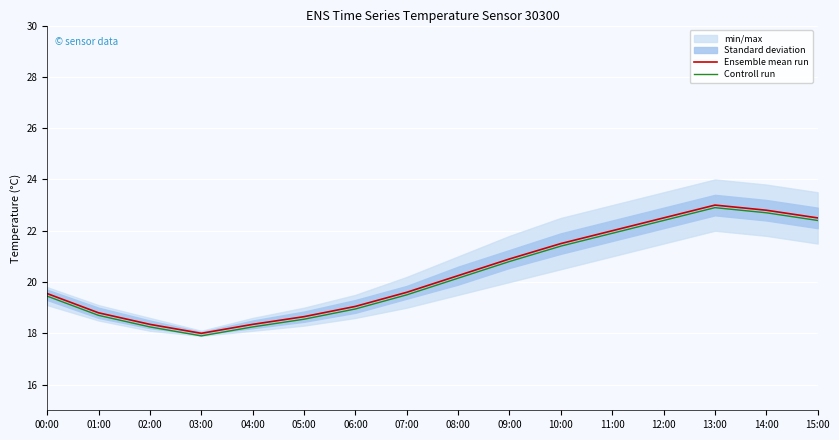

What is the value of the Ensemble mean run point at the 1st from the left?

19.6